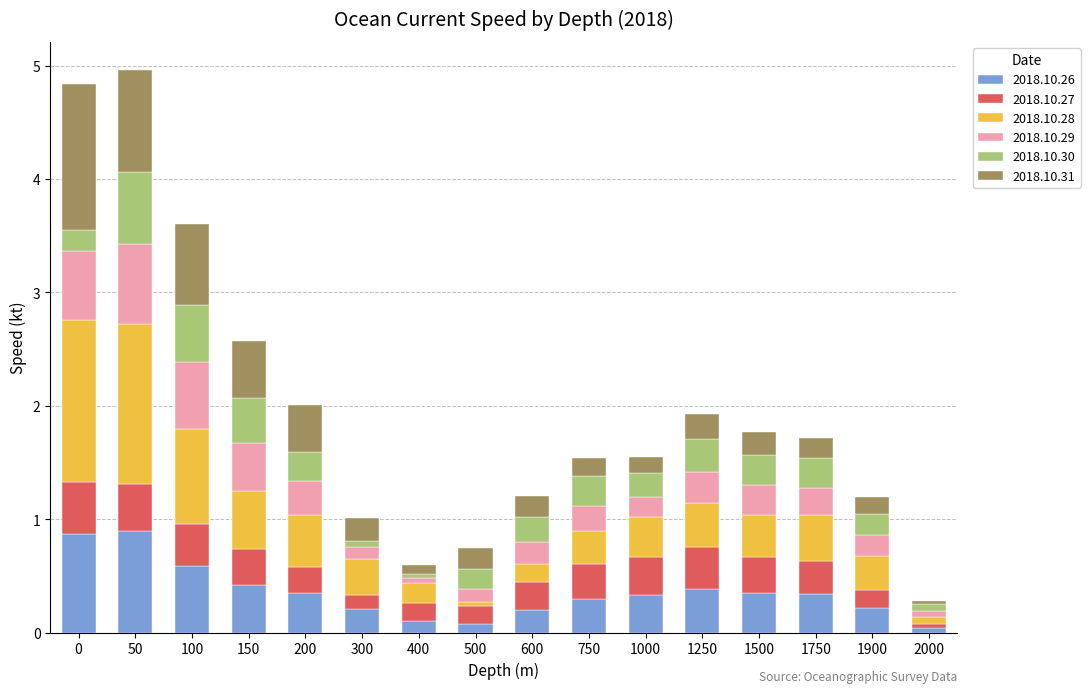

True or false: 2018.10.26 has a value of 0.3 at 1500.

True